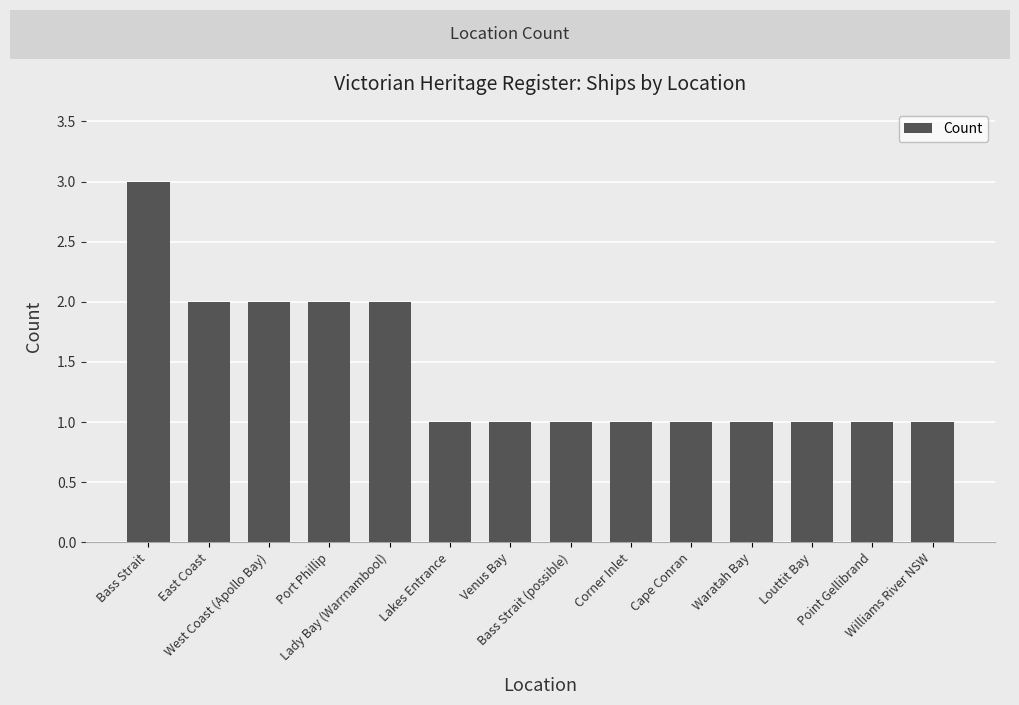

What is the sum of all values?

20